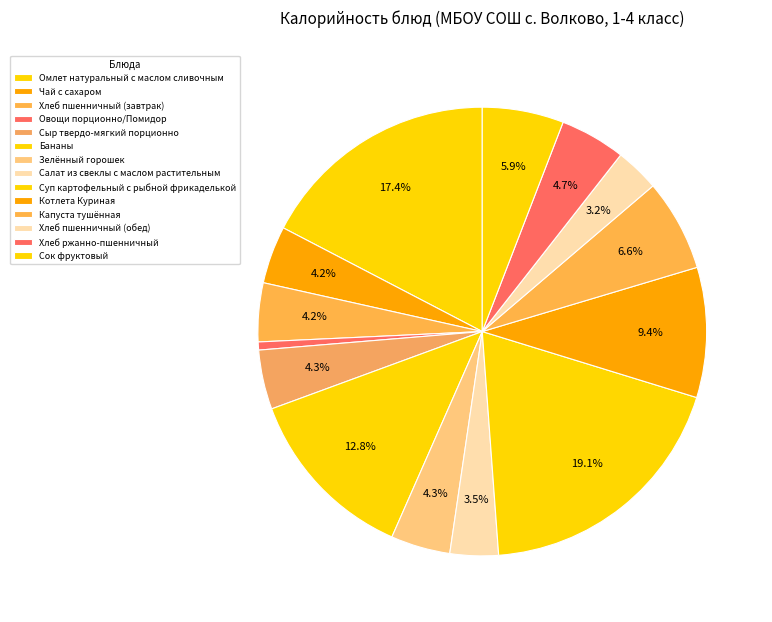

How many slices are in this pie chart?

14